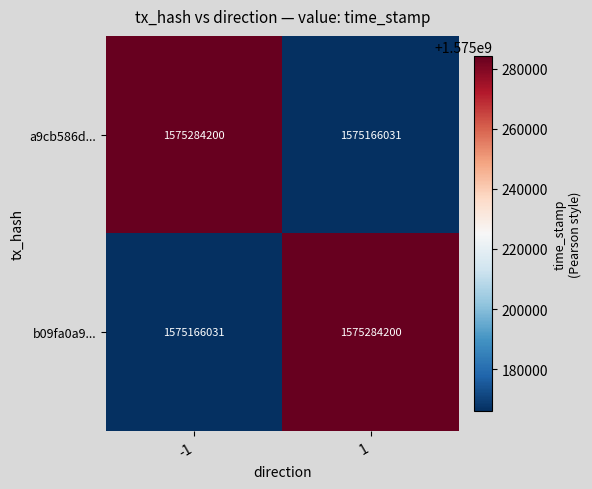

Is it true that a9cb586d... equals 1078525187 at -1?

False